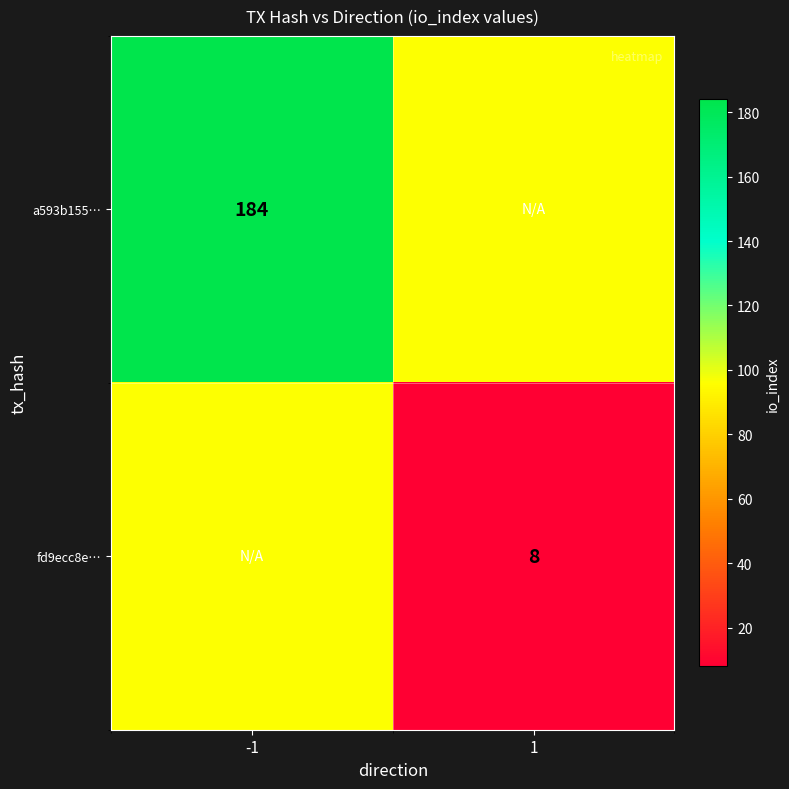

Is it true that fd9ecc8e… equals 8 at 1?

True